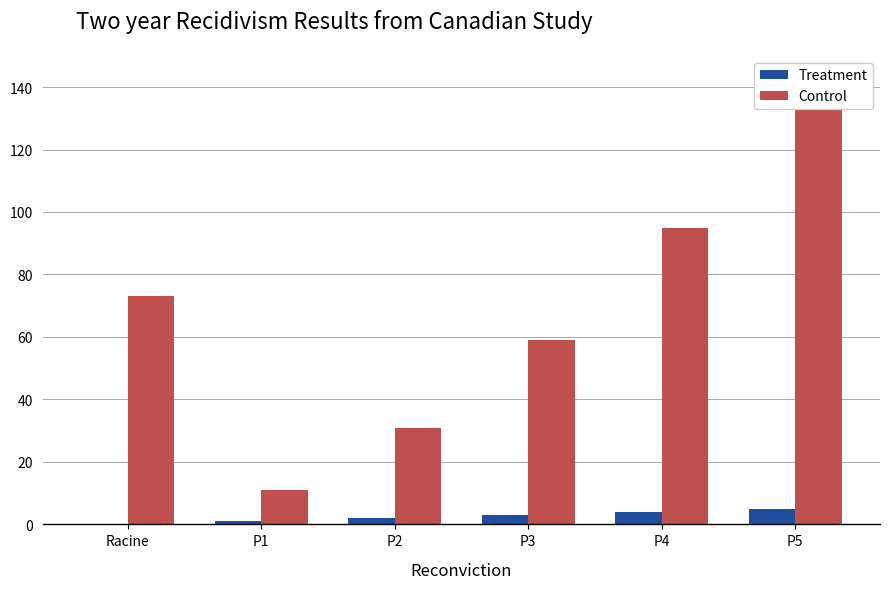

What is the difference between the second highest and minimum values in the Control series?

84